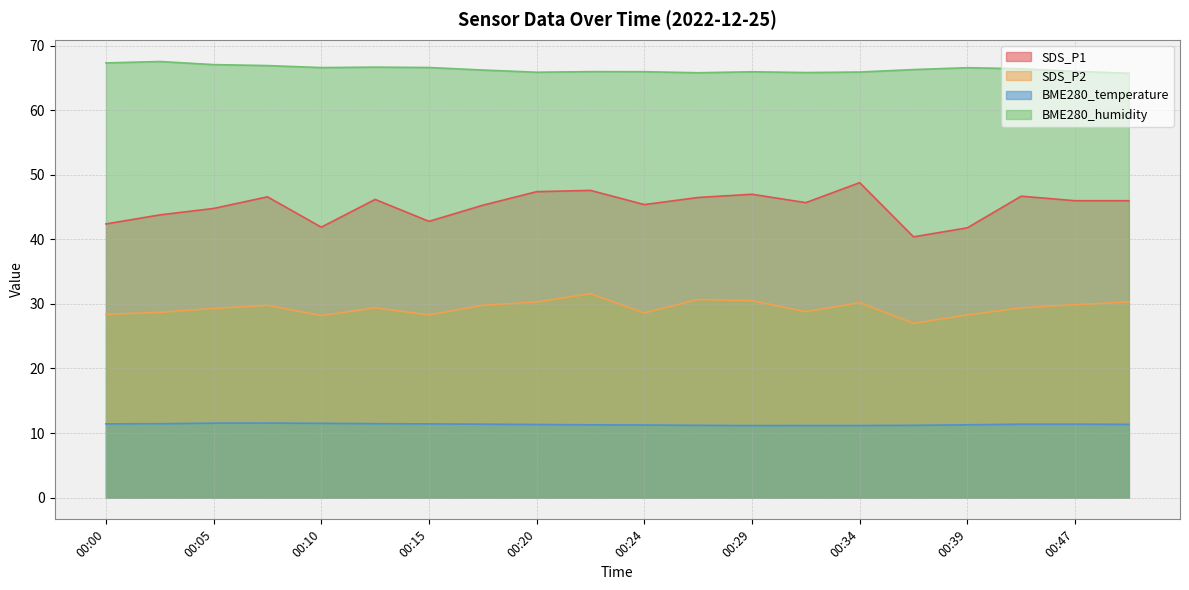

Which series has the largest total across all categories?

BME280_humidity